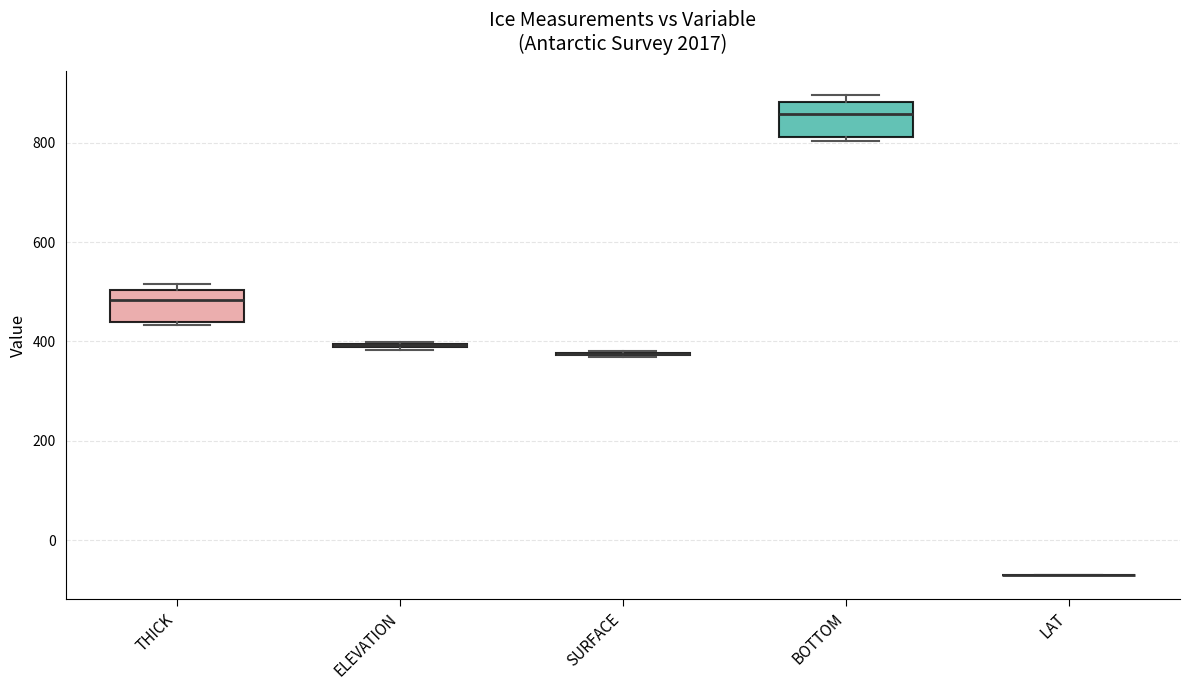

Where does the median line of the box for THICK sit on the y-axis? The values are not printed on the chart, so give them approximately, as read against the axis.

480